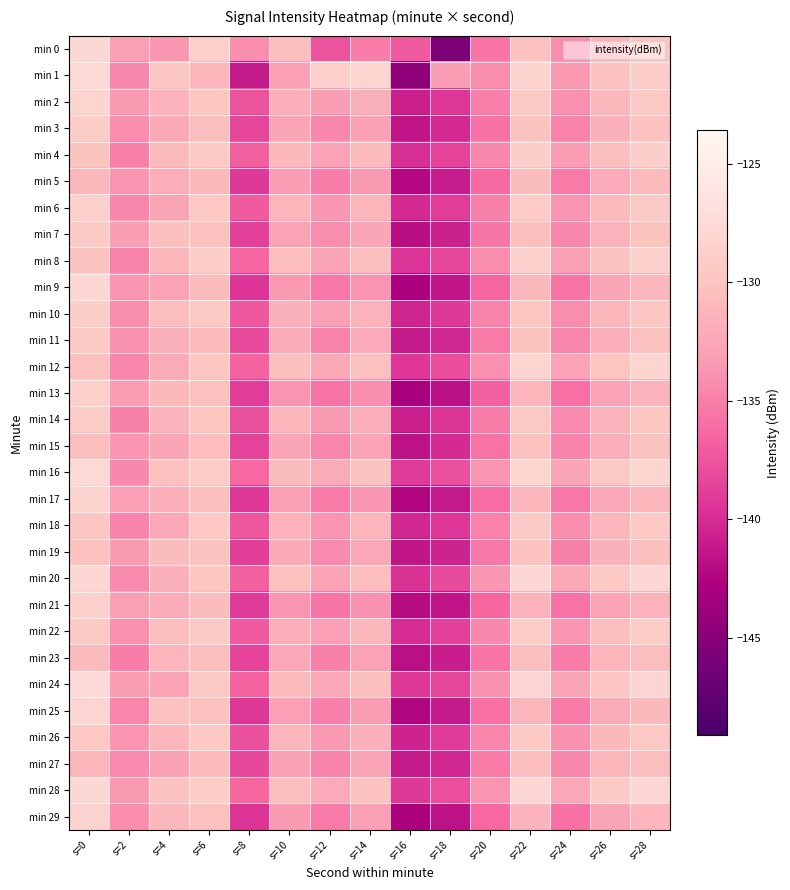

Reading left to right, what are all the values shown in this chart?

min 0: s=0=-127.7	s=2=-133.0	s=4=-133.6	s=6=-128.7	s=8=-134.2	s=10=-130.5	s=12=-137.6	s=14=-135.1	s=16=-137.2	s=18=-145.7	s=20=-135.5	s=22=-130.3	s=24=-134.2	s=26=-131.4	s=28=-129.9
min 1: s=0=-127.6	s=2=-134.6	s=4=-129.7	s=6=-131.3	s=8=-141.2	s=10=-133.1	s=12=-128.7	s=14=-128.3	s=16=-144.6	s=18=-133.2	s=20=-134.1	s=22=-128.3	s=24=-133.5	s=26=-130.2	s=28=-129.0
min 2: s=0=-128.0	s=2=-133.5	s=4=-131.5	s=6=-129.8	s=8=-137.6	s=10=-131.8	s=12=-133.2	s=14=-131.7	s=16=-140.8	s=18=-139.4	s=20=-135.0	s=22=-129.5	s=24=-134.0	s=26=-131.0	s=28=-129.5
min 3: s=0=-129.0	s=2=-134.2	s=4=-132.3	s=6=-130.5	s=8=-138.4	s=10=-132.5	s=12=-134.5	s=14=-132.9	s=16=-141.5	s=18=-140.2	s=20=-135.8	s=22=-130.1	s=24=-134.8	s=26=-131.7	s=28=-130.2
min 4: s=0=-130.0	s=2=-135.0	s=4=-130.8	s=6=-129.3	s=8=-136.9	s=10=-130.9	s=12=-132.8	s=14=-130.8	s=16=-139.9	s=18=-138.6	s=20=-134.5	s=22=-128.8	s=24=-133.2	s=26=-130.5	s=28=-128.8
min 5: s=0=-131.0	s=2=-133.8	s=4=-131.9	s=6=-130.9	s=8=-139.2	s=10=-133.2	s=12=-135.1	s=14=-133.4	s=16=-142.3	s=18=-141.0	s=20=-136.2	s=22=-130.7	s=24=-135.3	s=26=-132.2	s=28=-130.8
min 6: s=0=-128.5	s=2=-134.5	s=4=-132.6	s=6=-129.6	s=8=-137.1	s=10=-131.3	s=12=-133.6	s=14=-131.2	s=16=-140.2	s=18=-139.0	s=20=-134.9	s=22=-129.2	s=24=-133.8	s=26=-130.8	s=28=-129.3
min 7: s=0=-129.3	s=2=-133.2	s=4=-130.4	s=6=-130.2	s=8=-138.8	s=10=-132.8	s=12=-134.2	s=14=-132.5	s=16=-141.9	s=18=-140.7	s=20=-135.5	s=22=-130.4	s=24=-134.5	s=26=-131.5	s=28=-130.0
min 8: s=0=-130.1	s=2=-134.8	s=4=-131.2	s=6=-129.1	s=8=-136.5	s=10=-130.6	s=12=-132.5	s=14=-130.5	s=16=-139.6	s=18=-138.3	s=20=-134.2	s=22=-128.5	s=24=-133.0	s=26=-130.1	s=28=-128.5
min 9: s=0=-127.8	s=2=-133.6	s=4=-132.8	s=6=-130.7	s=8=-139.5	s=10=-133.5	s=12=-135.4	s=14=-133.8	s=16=-142.7	s=18=-141.4	s=20=-136.5	s=22=-131.0	s=24=-135.6	s=26=-132.5	s=28=-131.1
min 10: s=0=-128.9	s=2=-134.1	s=4=-130.6	s=6=-129.4	s=8=-137.3	s=10=-131.6	s=12=-133.0	s=14=-131.5	s=16=-140.5	s=18=-139.2	s=20=-134.7	s=22=-129.8	s=24=-134.2	s=26=-131.2	s=28=-129.7
min 11: s=0=-129.5	s=2=-133.9	s=4=-131.7	s=6=-130.8	s=8=-138.1	s=10=-132.1	s=12=-134.8	s=14=-132.2	s=16=-141.2	s=18=-140.4	s=20=-135.3	s=22=-130.0	s=24=-134.6	s=26=-131.8	s=28=-130.3
min 12: s=0=-130.3	s=2=-134.6	s=4=-132.1	s=6=-129.7	s=8=-136.7	s=10=-130.4	s=12=-132.3	s=14=-130.3	s=16=-139.3	s=18=-138.0	s=20=-134.0	s=22=-128.2	s=24=-132.8	s=26=-129.9	s=28=-128.2
min 13: s=0=-128.7	s=2=-133.3	s=4=-130.9	s=6=-130.3	s=8=-139.0	s=10=-133.8	s=12=-135.7	s=14=-134.1	s=16=-143.0	s=18=-141.8	s=20=-136.8	s=22=-131.3	s=24=-135.9	s=26=-132.8	s=28=-131.4
min 14: s=0=-129.1	s=2=-134.9	s=4=-131.4	s=6=-129.9	s=8=-137.8	s=10=-131.1	s=12=-133.4	s=14=-131.9	s=16=-140.8	s=18=-139.5	s=20=-135.1	s=22=-129.6	s=24=-134.3	s=26=-131.4	s=28=-129.8
min 15: s=0=-130.5	s=2=-133.7	s=4=-132.5	s=6=-130.6	s=8=-138.6	s=10=-132.6	s=12=-134.6	s=14=-132.7	s=16=-141.7	s=18=-140.1	s=20=-135.7	s=22=-130.3	s=24=-134.7	s=26=-131.9	s=28=-130.1
min 16: s=0=-127.6	s=2=-134.4	s=4=-130.3	s=6=-129.2	s=8=-136.3	s=10=-130.7	s=12=-132.1	s=14=-130.1	s=16=-139.1	s=18=-137.8	s=20=-133.8	s=22=-128.0	s=24=-132.5	s=26=-129.6	s=28=-128.0
min 17: s=0=-128.3	s=2=-133.1	s=4=-131.8	s=6=-130.4	s=8=-139.3	s=10=-133.0	s=12=-135.2	s=14=-133.6	s=16=-142.5	s=18=-141.2	s=20=-136.1	s=22=-131.1	s=24=-135.4	s=26=-132.4	s=28=-131.2
min 18: s=0=-129.7	s=2=-134.7	s=4=-132.4	s=6=-129.5	s=8=-137.5	s=10=-131.5	s=12=-133.8	s=14=-131.3	s=16=-140.3	s=18=-139.3	s=20=-134.8	s=22=-129.3	s=24=-134.1	s=26=-131.1	s=28=-129.4
min 19: s=0=-130.2	s=2=-133.4	s=4=-130.7	s=6=-130.1	s=8=-138.9	s=10=-132.3	s=12=-134.3	s=14=-132.4	s=16=-141.4	s=18=-140.6	s=20=-135.4	s=22=-130.2	s=24=-134.9	s=26=-131.6	s=28=-130.4
min 20: s=0=-127.9	s=2=-134.3	s=4=-131.6	s=6=-129.8	s=8=-136.8	s=10=-130.3	s=12=-132.6	s=14=-130.6	s=16=-139.7	s=18=-138.1	s=20=-133.6	s=22=-127.8	s=24=-132.3	s=26=-129.4	s=28=-127.8
min 21: s=0=-128.6	s=2=-133.0	s=4=-132.0	s=6=-130.7	s=8=-139.1	s=10=-133.7	s=12=-135.5	s=14=-133.9	s=16=-142.1	s=18=-141.5	s=20=-136.4	s=22=-131.5	s=24=-135.7	s=26=-132.7	s=28=-131.5
min 22: s=0=-129.4	s=2=-134.0	s=4=-130.5	s=6=-129.3	s=8=-137.2	s=10=-131.9	s=12=-133.1	s=14=-131.0	s=16=-140.0	s=18=-138.8	s=20=-134.4	s=22=-129.1	s=24=-133.6	s=26=-130.6	s=28=-129.1
min 23: s=0=-130.8	s=2=-135.1	s=4=-131.3	s=6=-130.5	s=8=-138.5	s=10=-132.4	s=12=-134.9	s=14=-132.8	s=16=-141.8	s=18=-140.9	s=20=-135.6	s=22=-130.5	s=24=-135.1	s=26=-131.3	s=28=-130.6
min 24: s=0=-127.5	s=2=-133.2	s=4=-132.7	s=6=-129.6	s=8=-136.6	s=10=-130.8	s=12=-132.4	s=14=-130.4	s=16=-139.4	s=18=-138.4	s=20=-133.9	s=22=-128.1	s=24=-132.6	s=26=-129.7	s=28=-128.1
min 25: s=0=-128.1	s=2=-134.6	s=4=-130.2	s=6=-130.2	s=8=-139.4	s=10=-133.1	s=12=-135.0	s=14=-133.2	s=16=-142.4	s=18=-141.1	s=20=-135.9	s=22=-131.2	s=24=-135.2	s=26=-132.1	s=28=-130.9
min 26: s=0=-129.6	s=2=-133.8	s=4=-131.1	s=6=-129.4	s=8=-137.7	s=10=-131.2	s=12=-133.5	s=14=-131.6	s=16=-140.6	s=18=-139.1	s=20=-134.6	s=22=-129.4	s=24=-133.9	s=26=-130.9	s=28=-129.6
min 27: s=0=-131.2	s=2=-134.3	s=4=-132.9	s=6=-130.8	s=8=-138.3	s=10=-132.9	s=12=-134.7	s=14=-132.6	s=16=-141.1	s=18=-140.3	s=20=-135.2	s=22=-130.6	s=24=-134.4	s=26=-131.2	s=28=-130.5
min 28: s=0=-127.7	s=2=-133.5	s=4=-130.1	s=6=-129.1	s=8=-136.4	s=10=-130.5	s=12=-132.2	s=14=-130.2	s=16=-139.2	s=18=-137.9	s=20=-133.7	s=22=-127.9	s=24=-132.4	s=26=-129.5	s=28=-127.9
min 29: s=0=-128.4	s=2=-134.1	s=4=-131.0	s=6=-130.3	s=8=-139.6	s=10=-133.4	s=12=-135.3	s=14=-133.0	s=16=-142.8	s=18=-141.7	s=20=-136.3	s=22=-131.4	s=24=-135.8	s=26=-132.6	s=28=-131.3